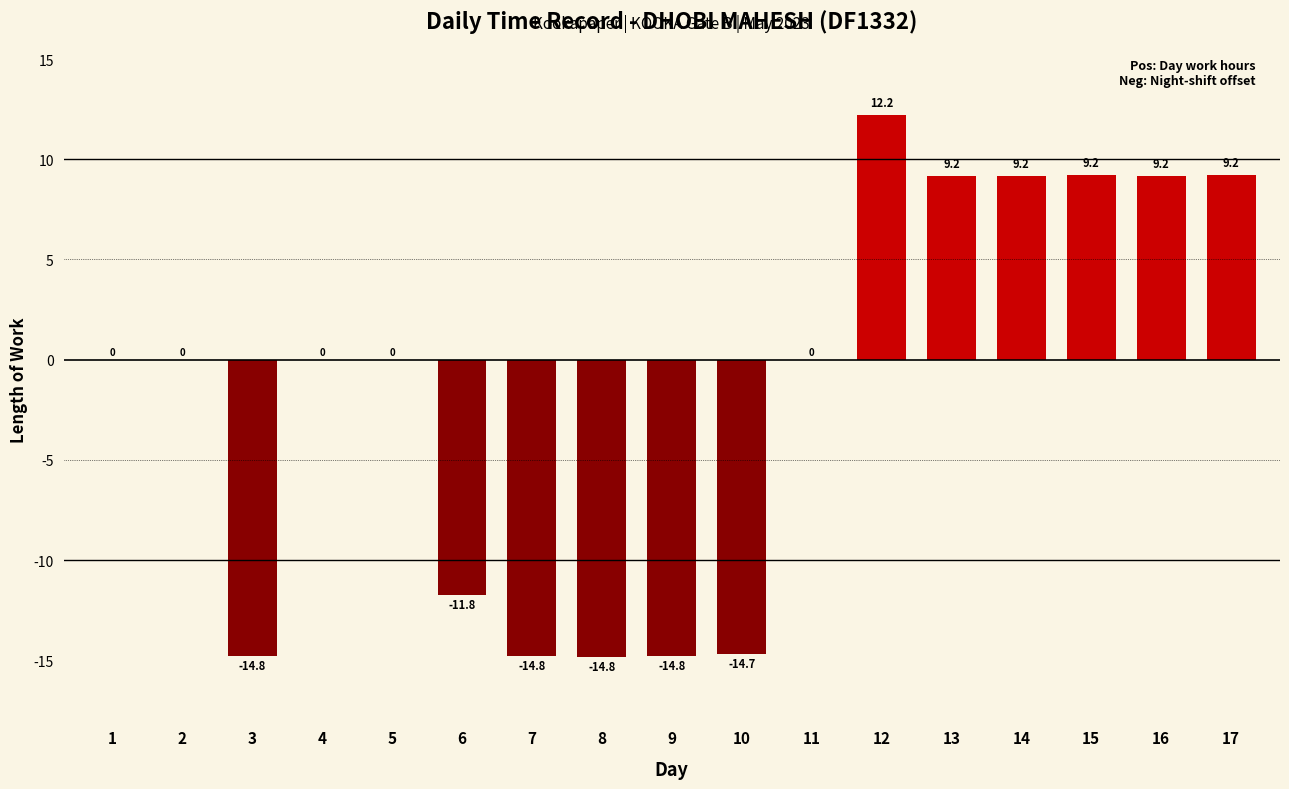

Which label corresponds to the largest value in the chart?

12